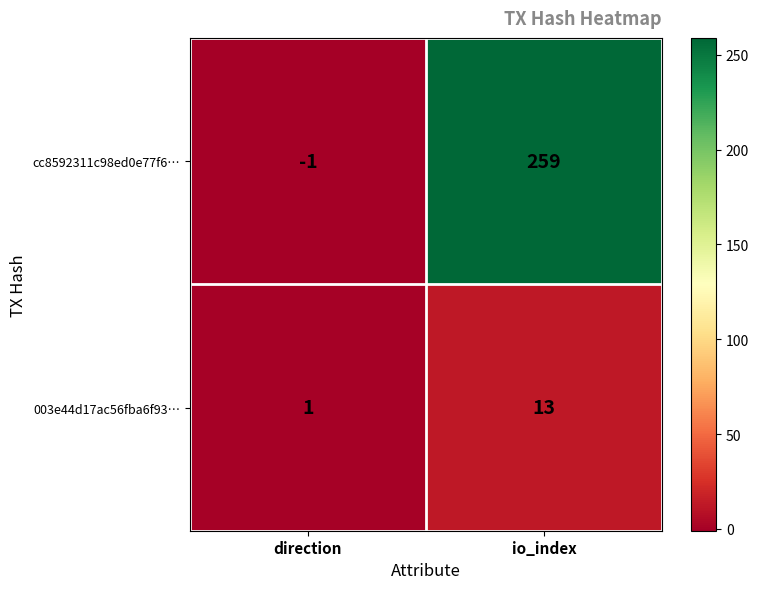

Count the number of data series in this chart.

2